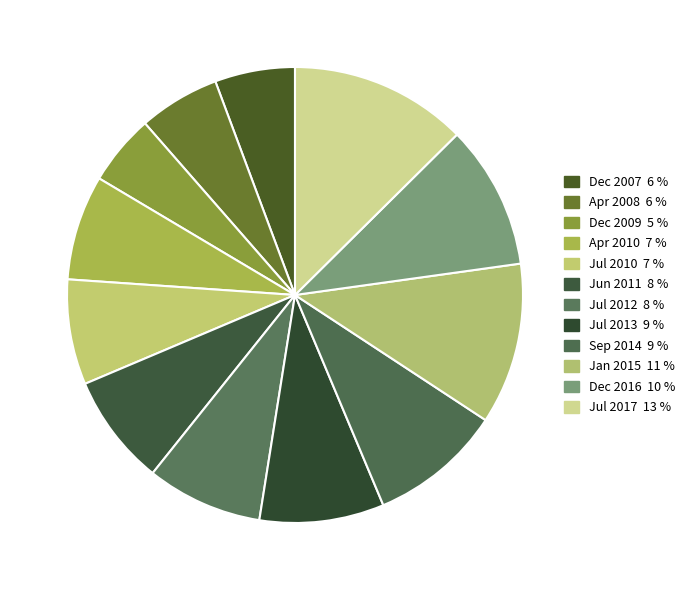

How many slices are in this pie chart?

12